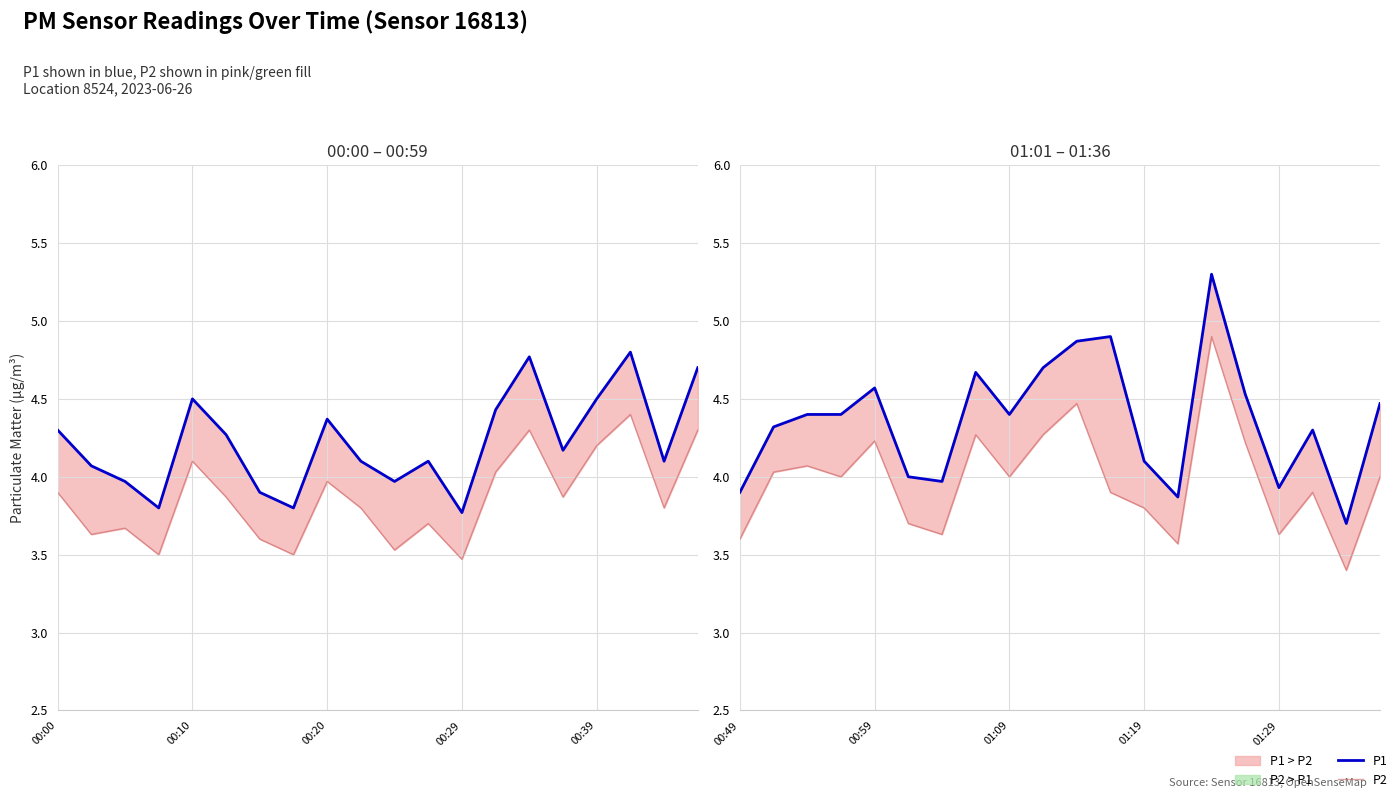

In P1, how many points are higher than both neighbors (excluding endpoints)?

5